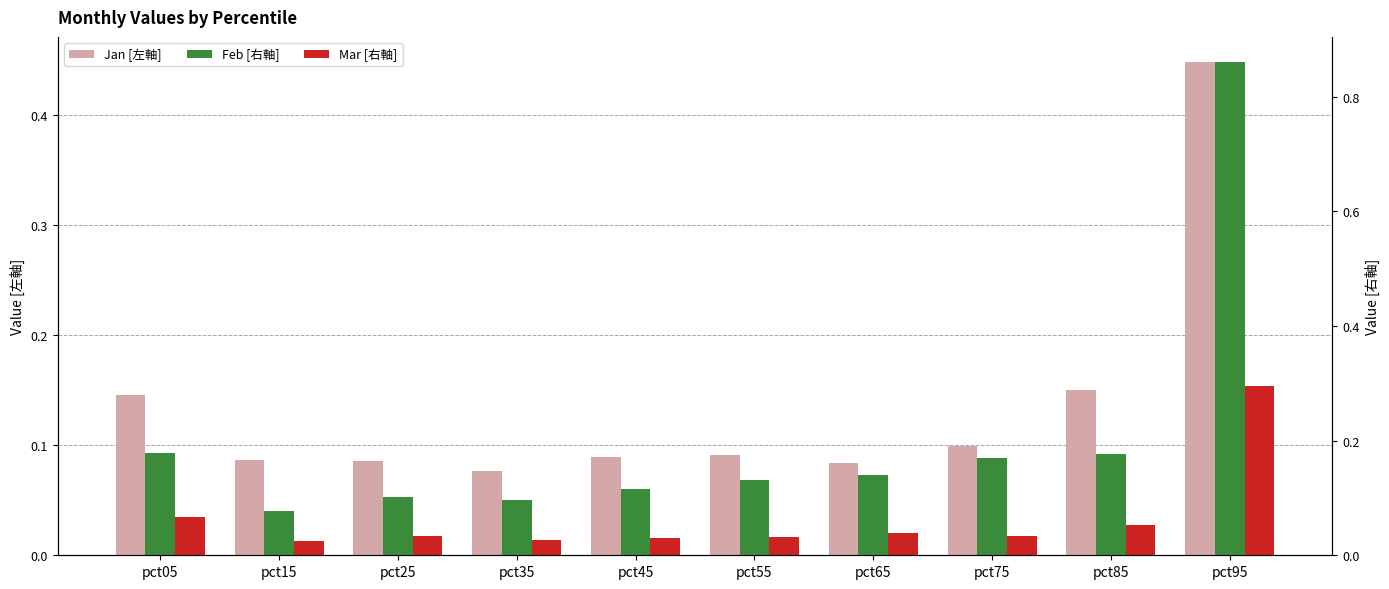

Which category has the highest value in the Jan [左軸] series?

pct95